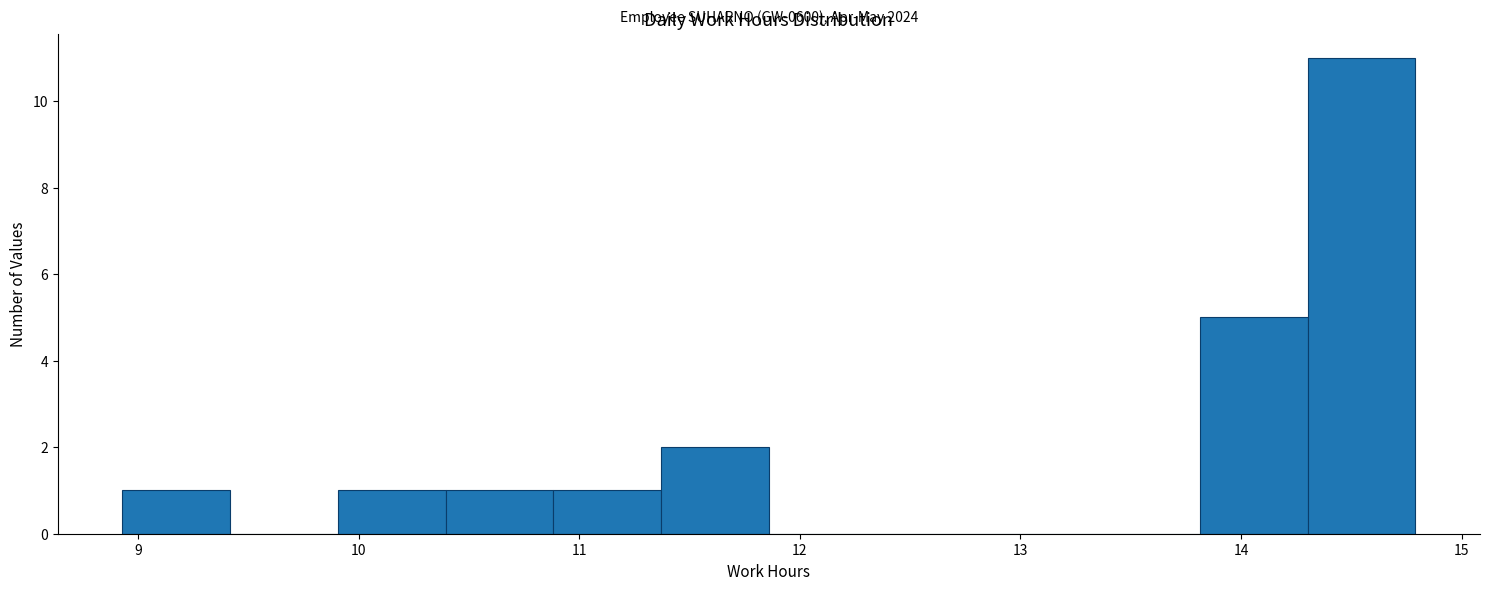

Over which range of the x-axis is the bar tallest?

14.3 to 14.8